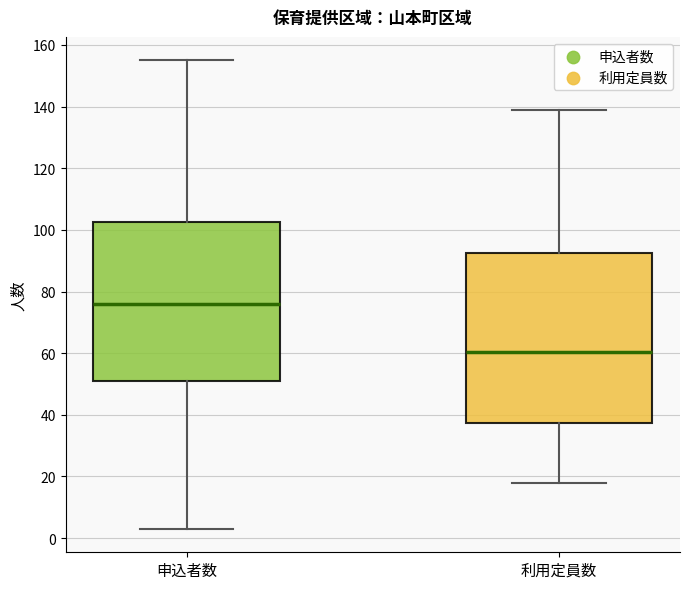

Where does the median line of the box for 利用定員数 sit on the y-axis? The values are not printed on the chart, so give them approximately, as read against the axis.

60